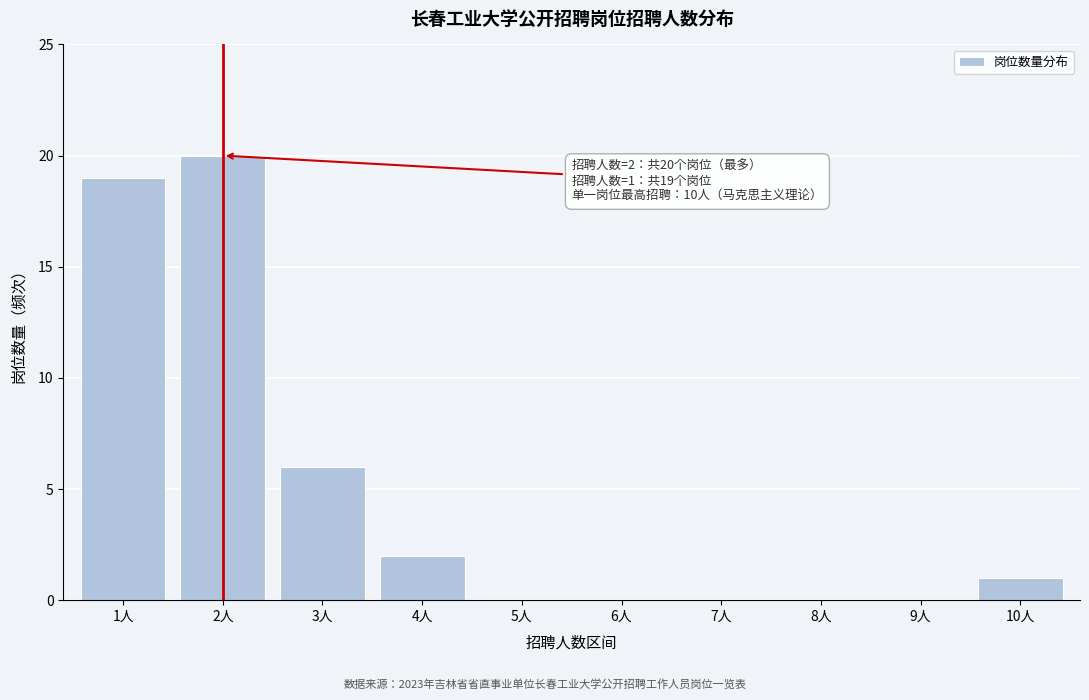

Reading left to right, extract all data points from this chart.

1人=19	2人=20	3人=6	4人=2	5人=0	6人=0	7人=0	8人=0	9人=0	10人=1